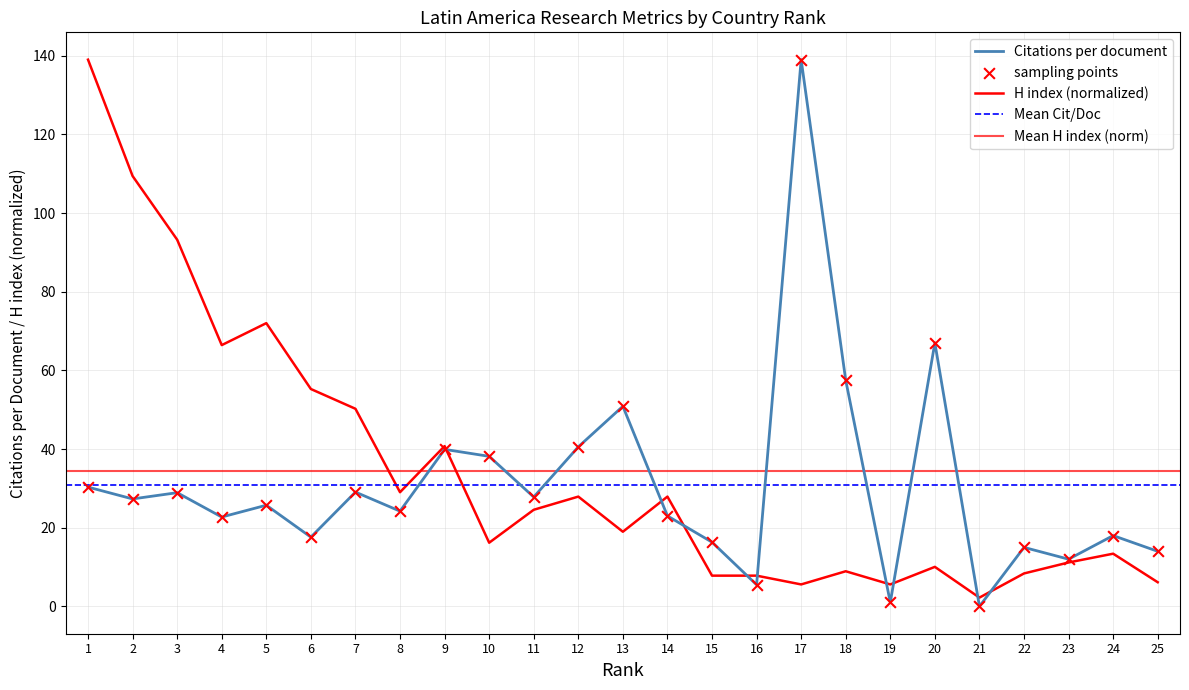

Which series contains the highest Y value?

Citations per document